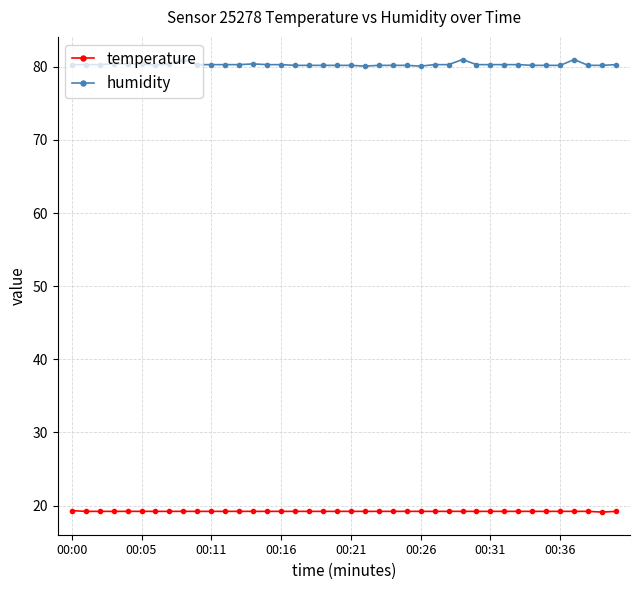

Which series has the largest range (max minus min)?

humidity